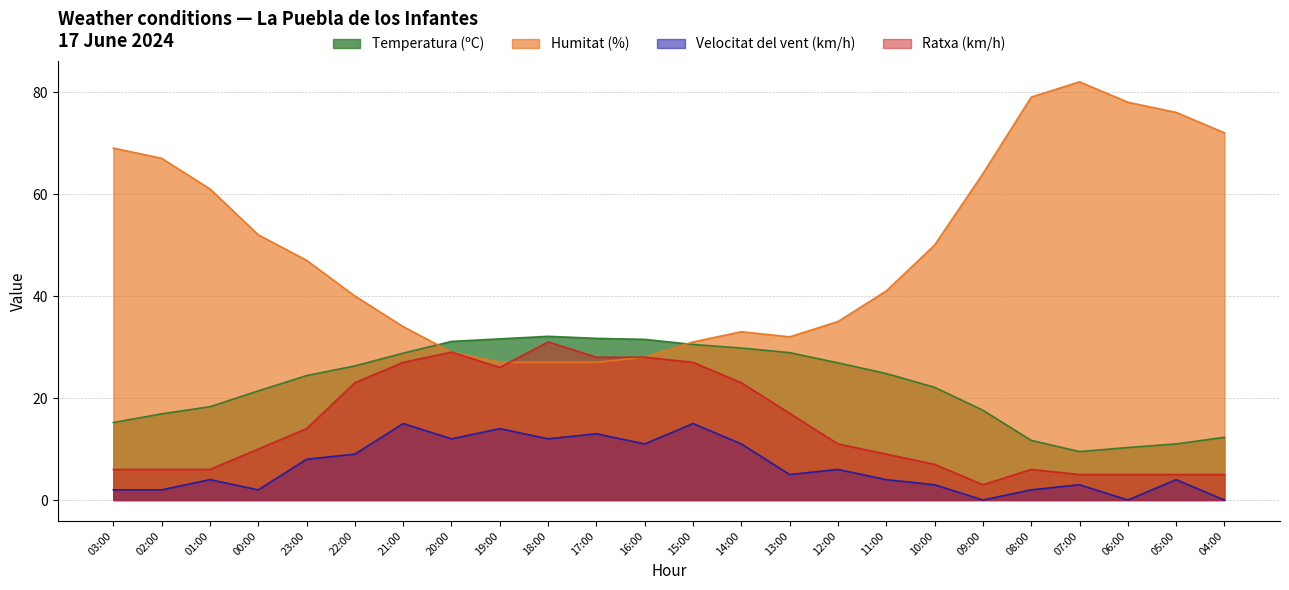

True or false: Velocitat del vent (km/h) has more than 1 points higher than both neighbors.

True